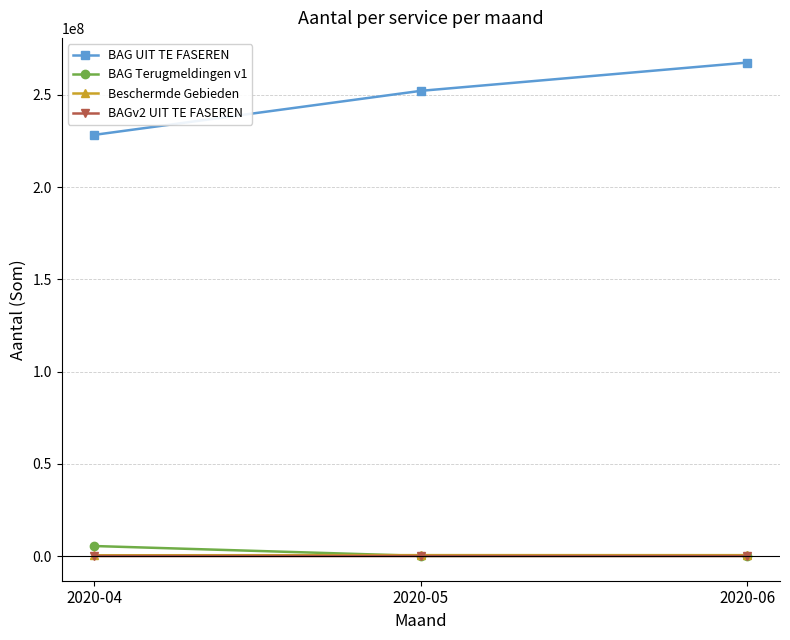

What is the difference between the highest and lowest values at 2020-05?

252163316